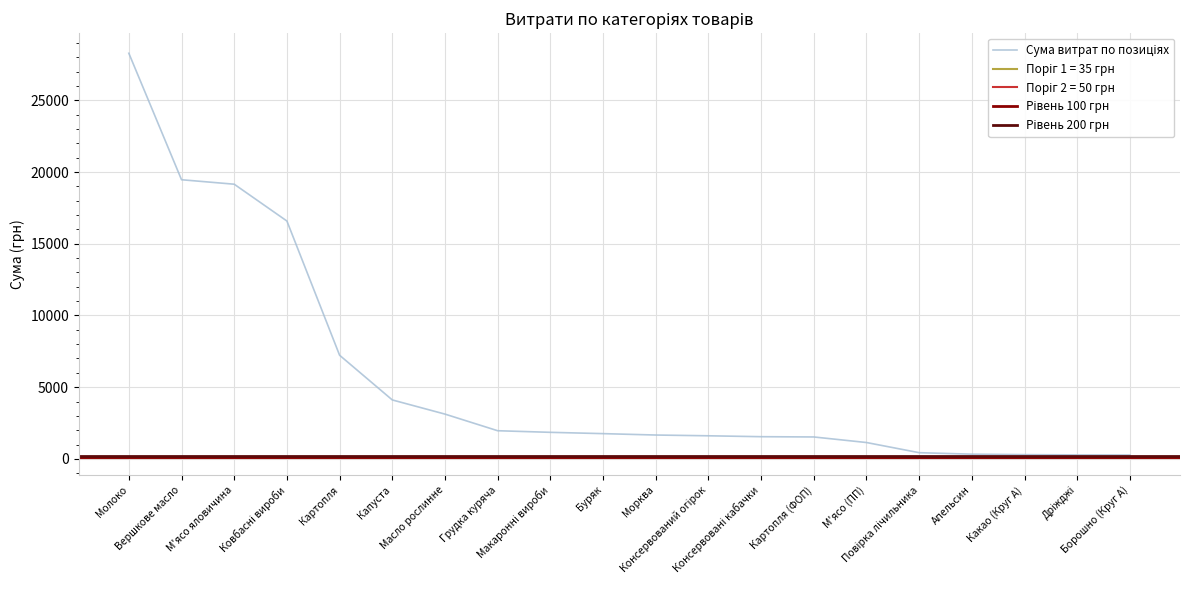

What is the greatest value displayed?

28279.3